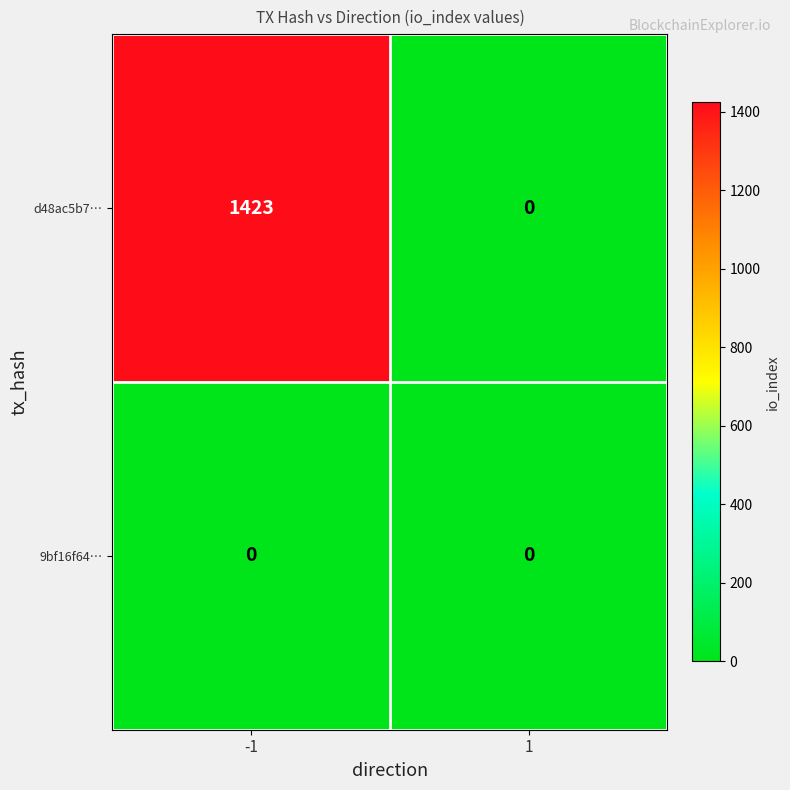

What is the difference between the d48ac5b7… values at 1 and -1?

1423